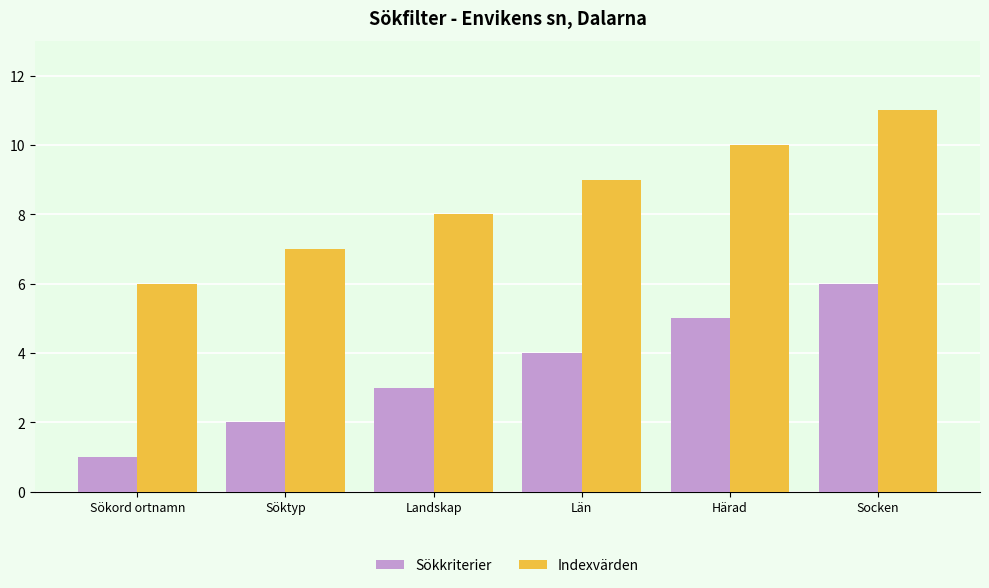

What is the difference between the highest and lowest values at Län?

5